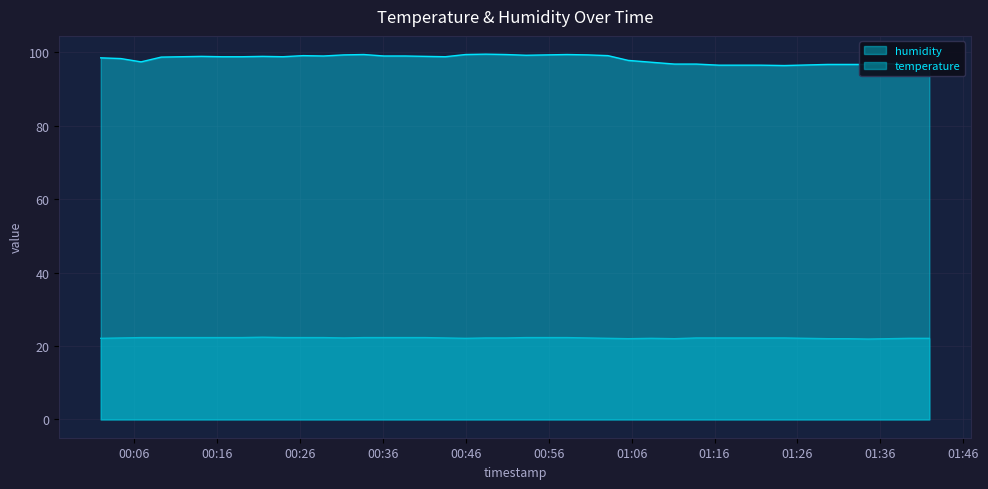

What is the difference between the maximum and minimum values in the humidity series?

3.1